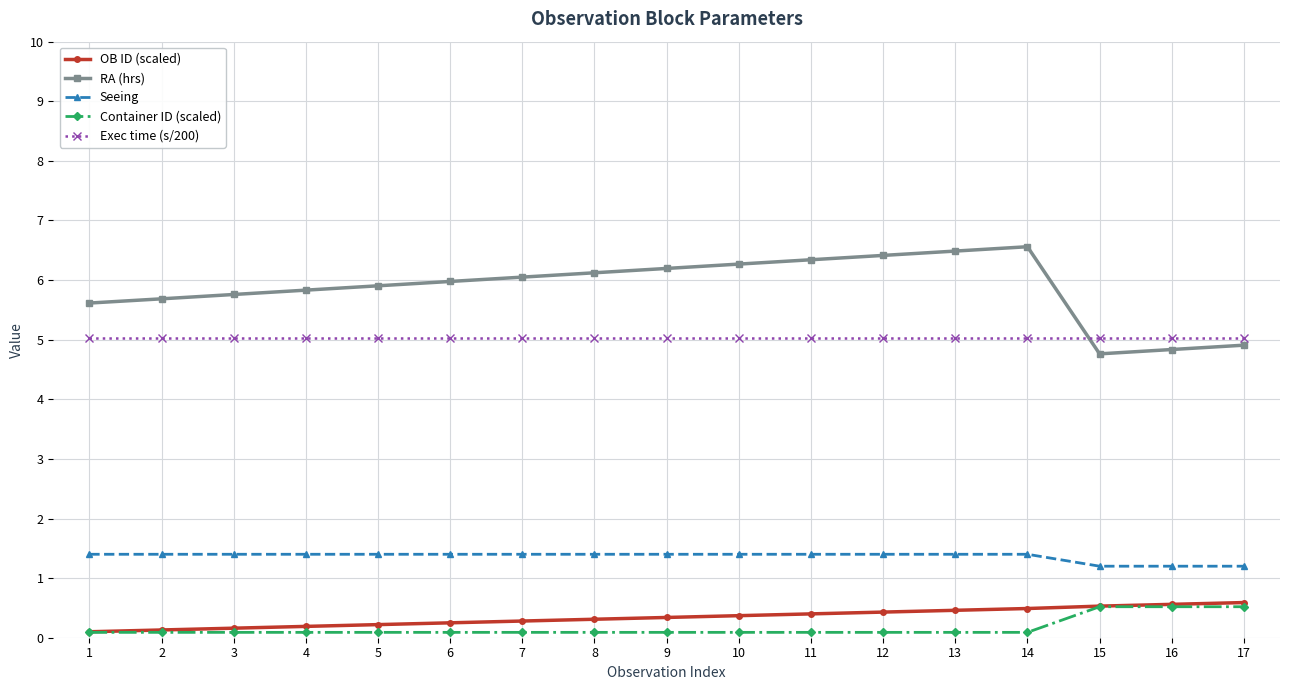

True or false: OB ID (scaled) and RA (hrs) cross at least once.

False